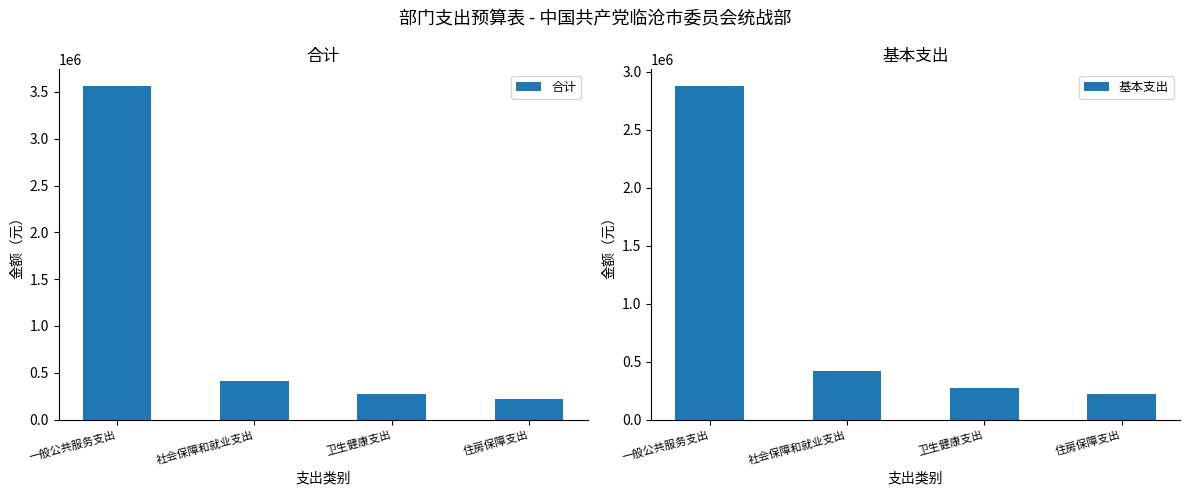

The 合计 series shows 136884.1 at 住房保障支出. True or false?

False